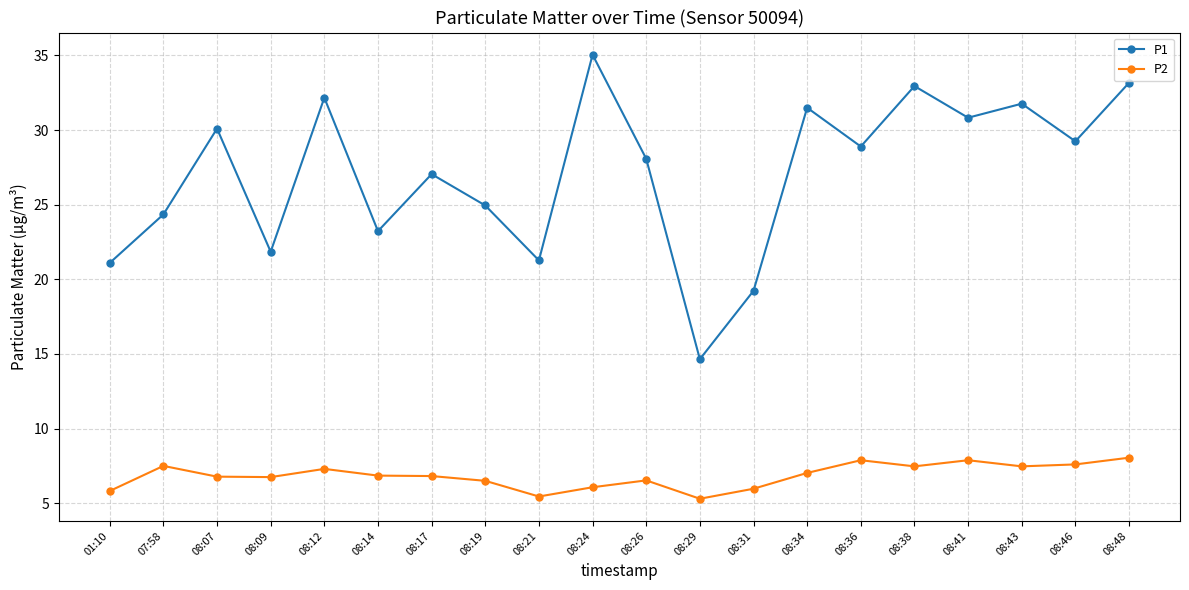

The value of P1 at 08:36 is 28.9. True or false?

True